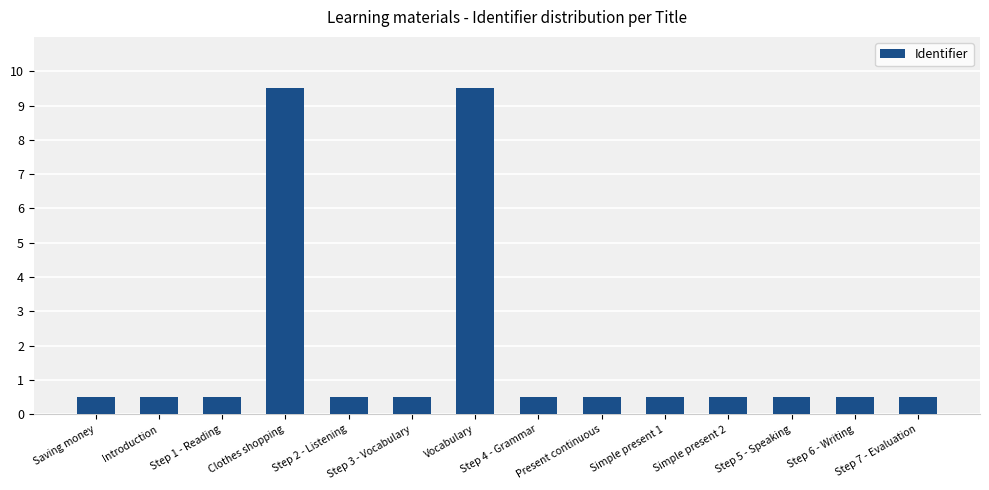

What is the sum of the values at Introduction and Present continuous?

1.0